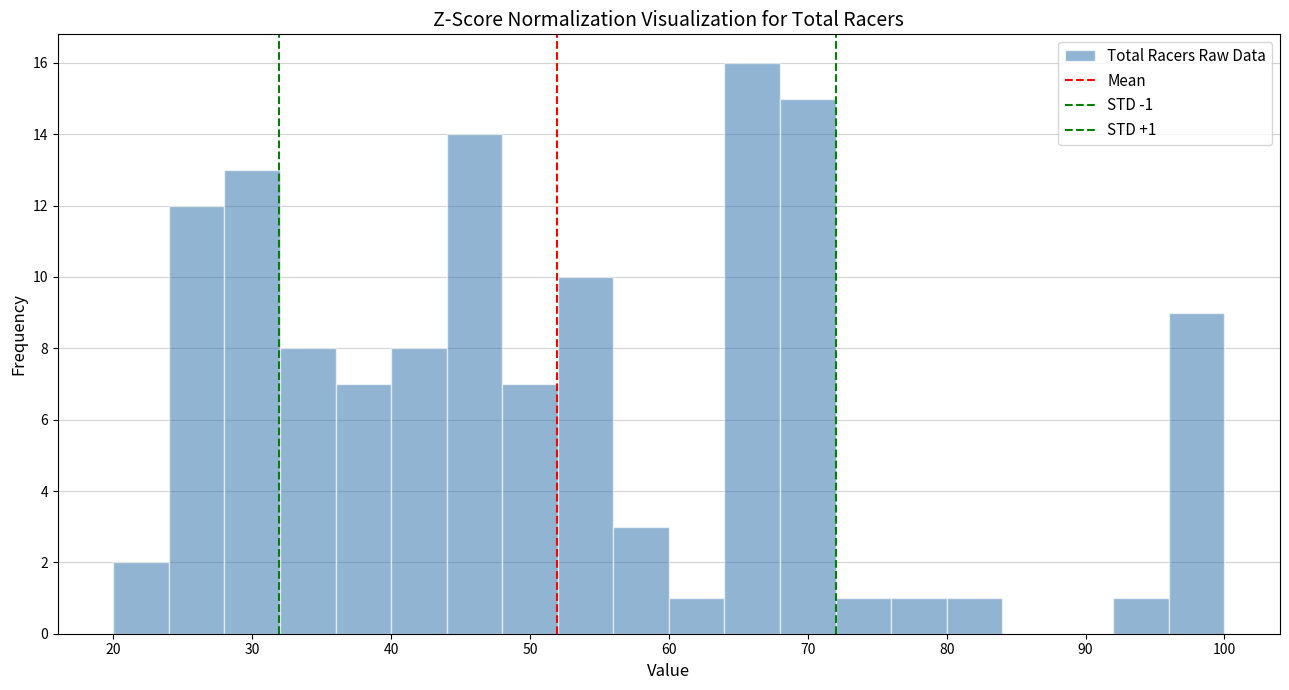

Which range on the x-axis has the tallest bar?

64 to 68